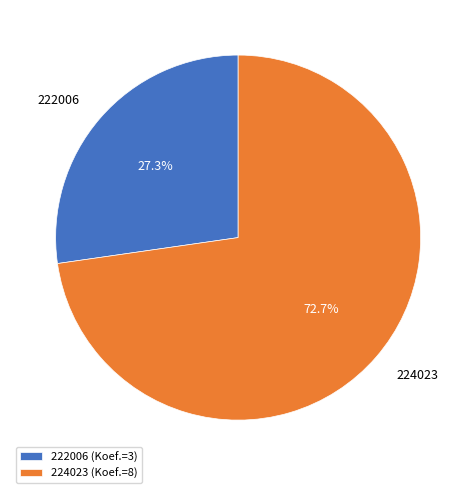

To the nearest percent, what is the difference between the largest and smallest slice percentages?

45%